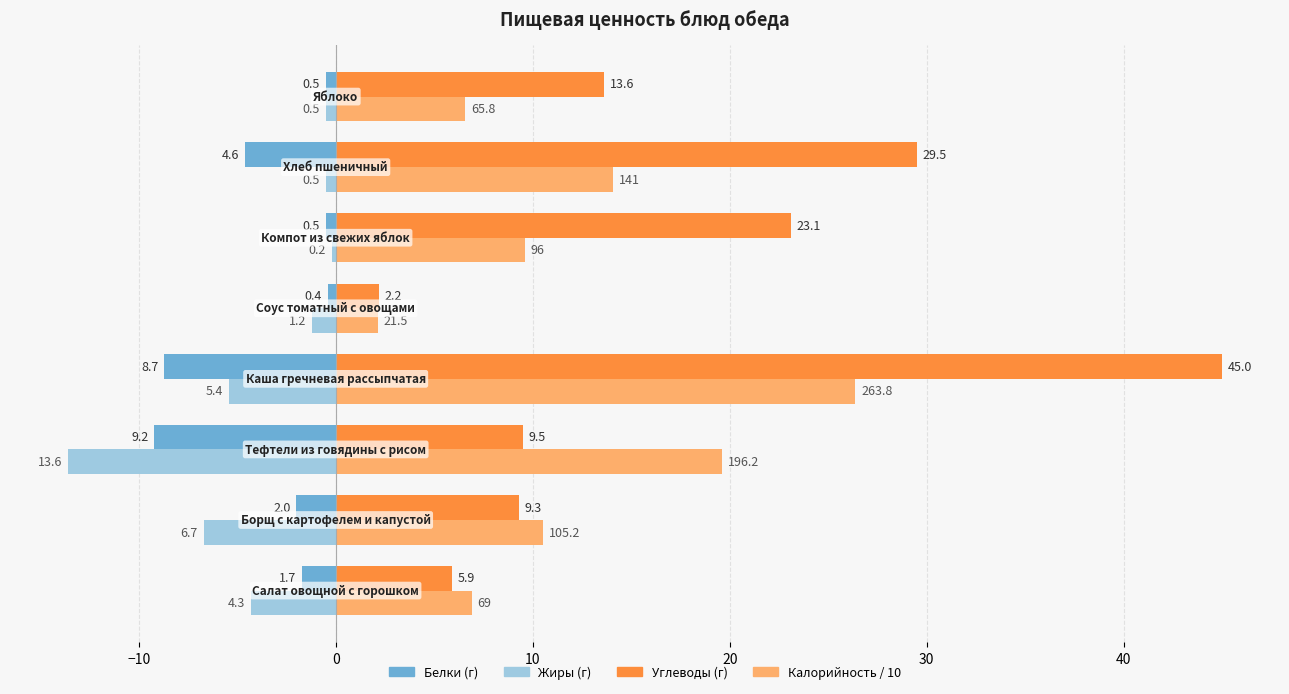

What are all the series names shown in the legend?

Белки (г), Жиры (г), Углеводы (г), Калорийность / 10